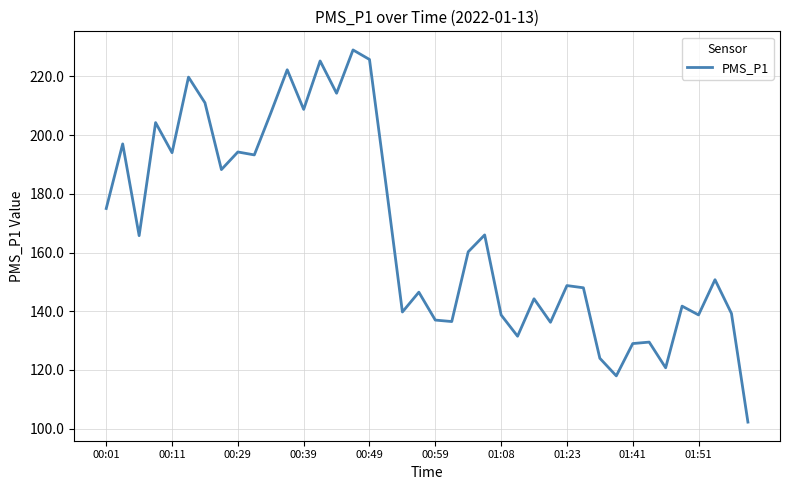

What is the maximum value shown in the chart?

229.0